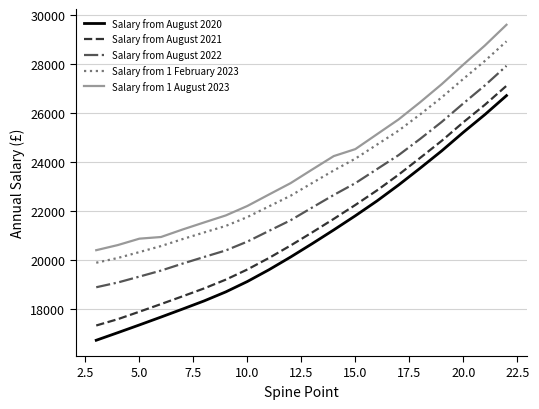

True or false: Salary from August 2021 and Salary from August 2022 intersect in this chart.

False